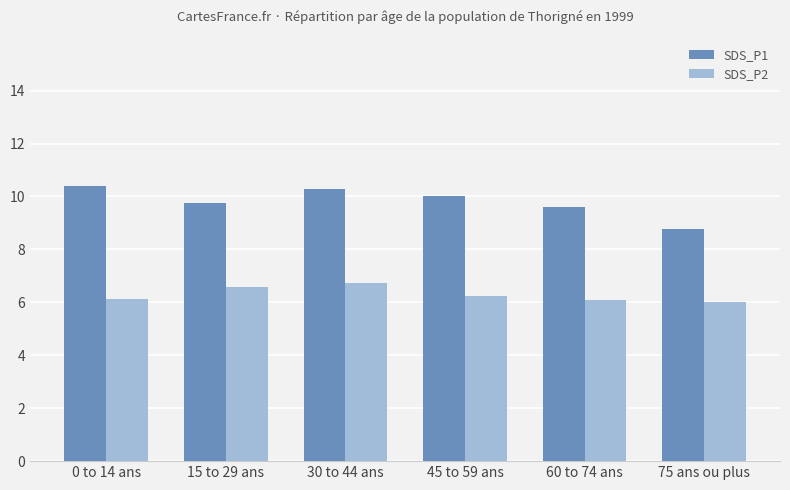

What is the average value of the SDS_P2 series?

6.3